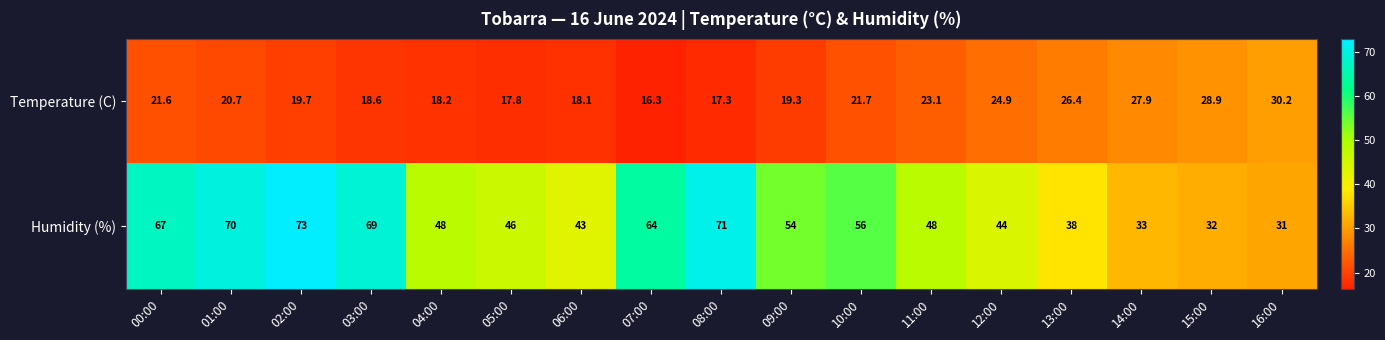

Where is Temperature (C) nearest to the value 23?

11:00